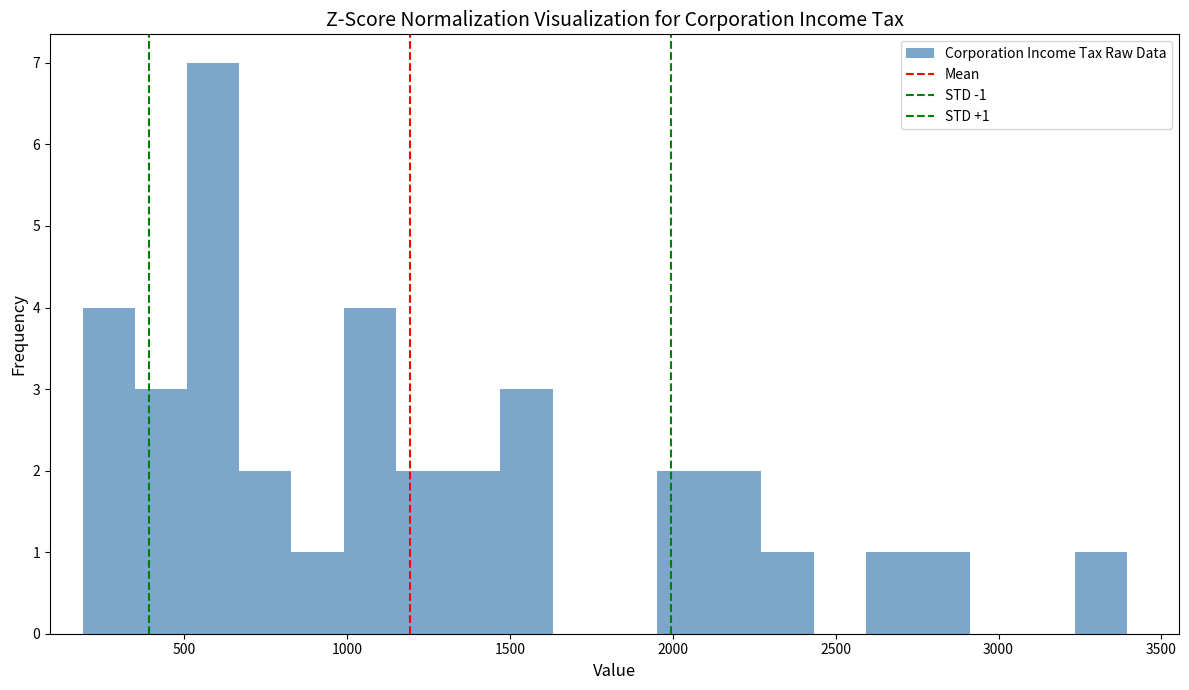

Around what value on the x-axis is the tallest bar? Give the approximate position of its centre, as read against the axis.

600